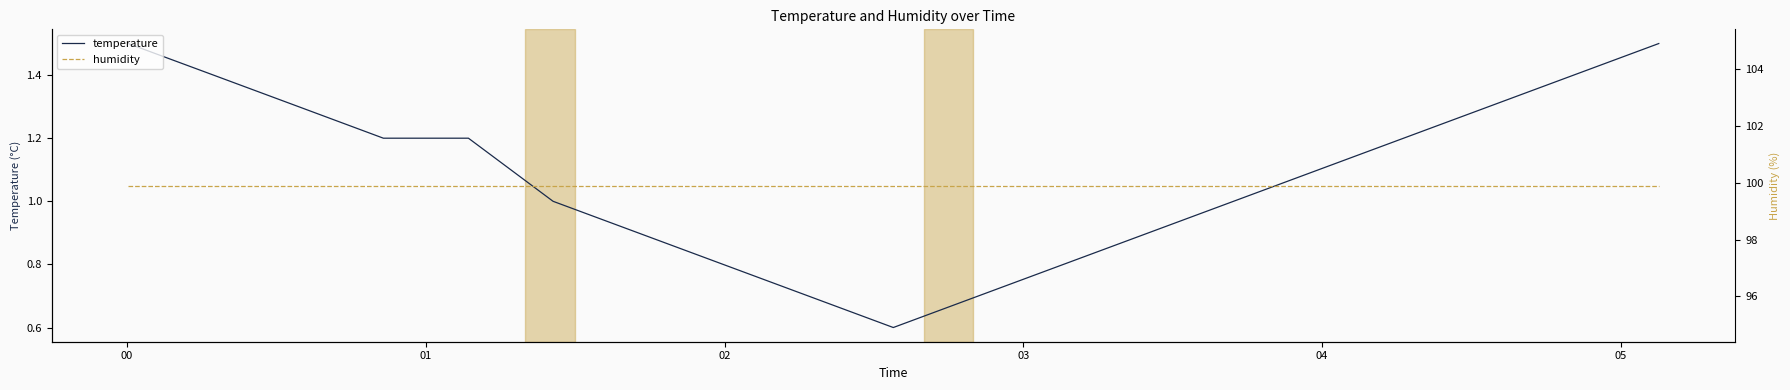

List the series in order of their peak value, lowest first.

temperature, humidity